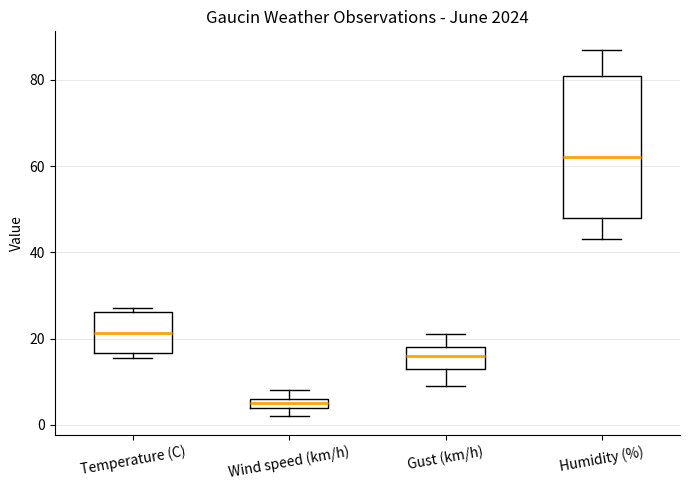

Where is the upper edge of the box for Gust (km/h) on the y-axis? The values are not printed on the chart, so give them approximately, as read against the axis.

18